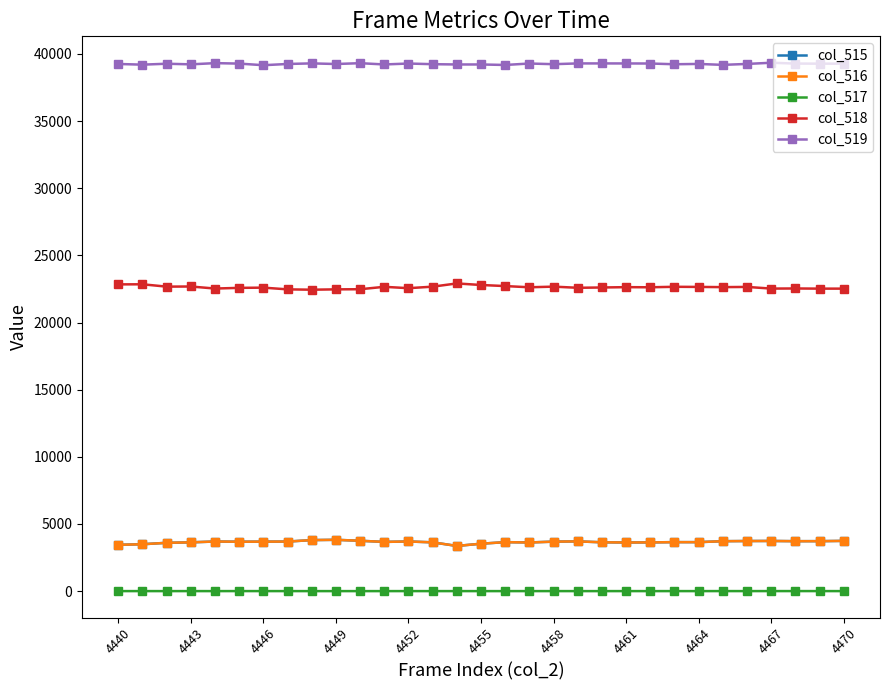

True or false: col_517 has more than 0 interior local peaks.

True